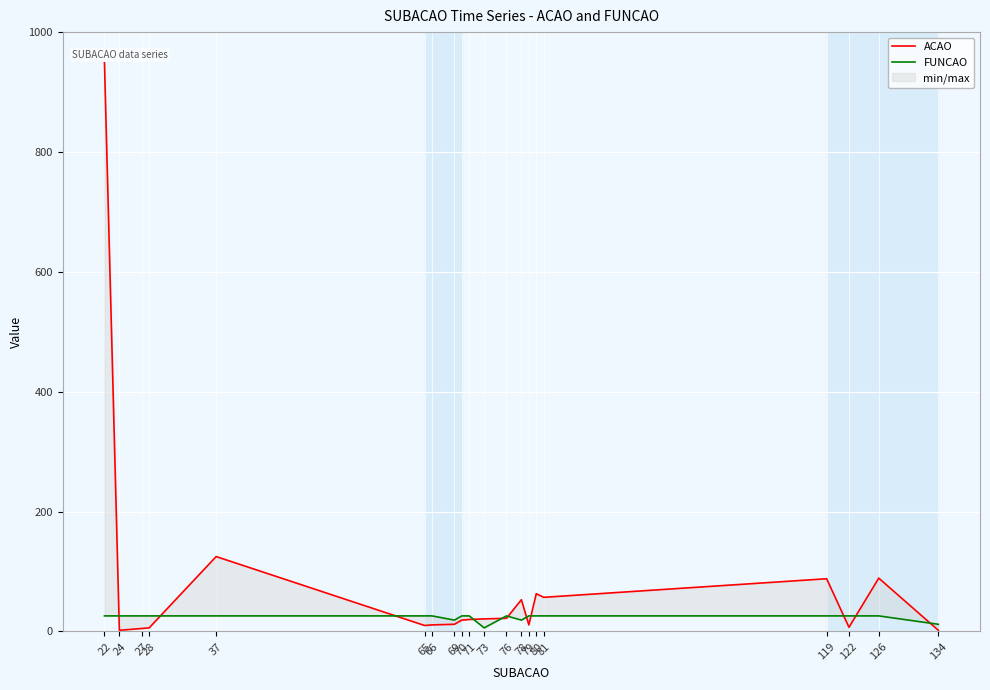

Reading left to right, transcribe all the data shown in this chart.

ACAO: 22=949	24=2	27=5	28=6	37=125	65=10	66=11	69=12	70=19	71=20	73=21	76=22	78=53	79=11	80=63	81=57	119=88	122=7	126=89	134=2
FUNCAO: 22=26	24=26	27=26	28=26	37=26	65=26	66=26	69=19	70=26	71=26	73=6	76=26	78=19	79=26	80=26	81=26	119=26	122=26	126=26	134=12